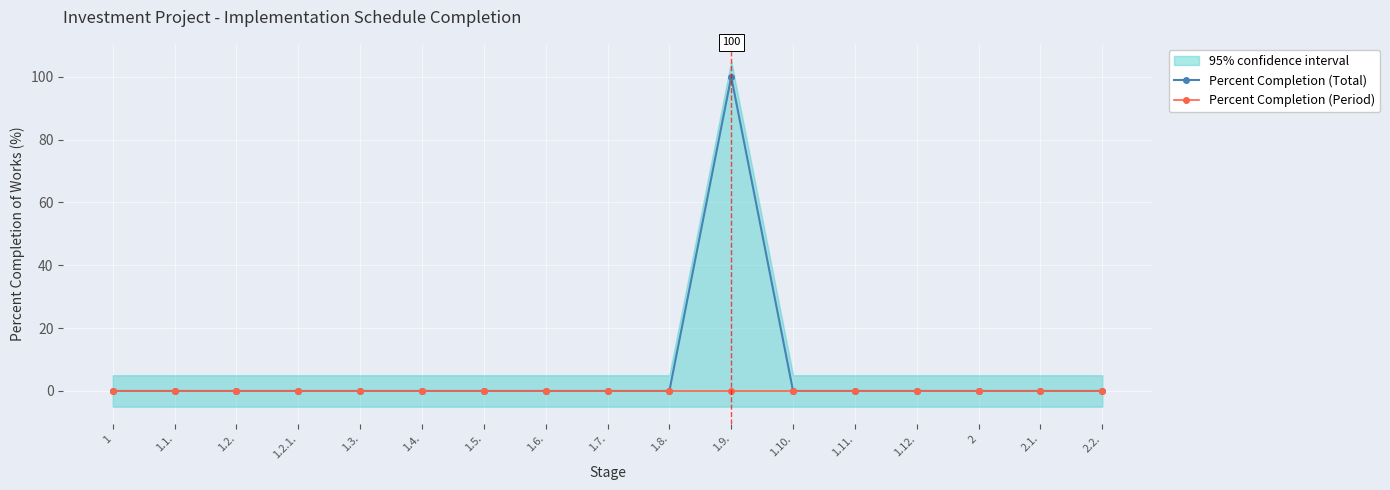

True or false: Percent Completion (Total) and Percent Completion (Period) cross at least once.

False